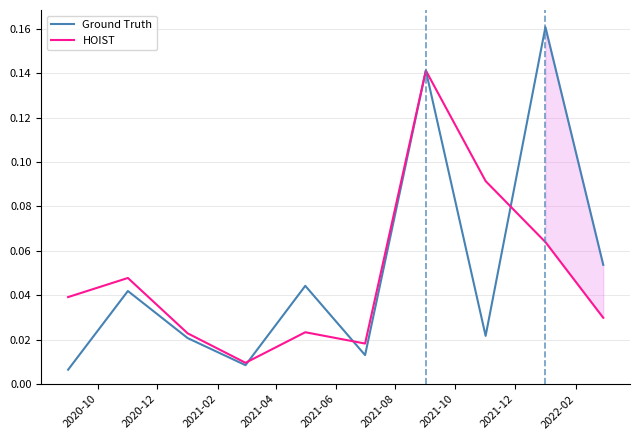

What position from the left is 2021-12?

8